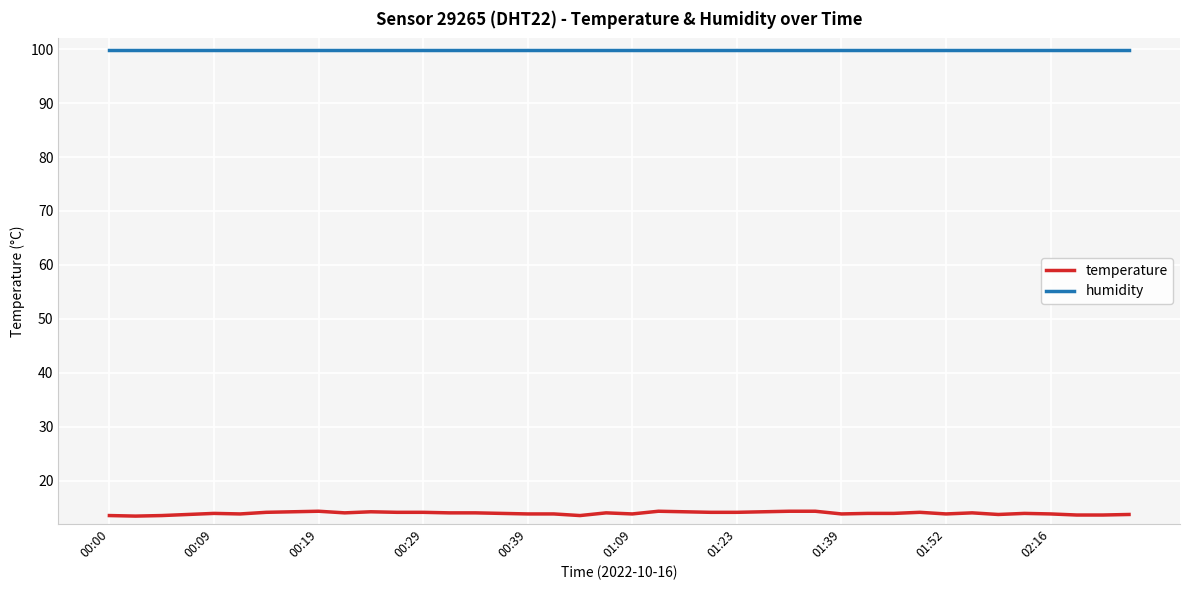

Rank the series by their average value, from lowest to highest.

temperature, humidity